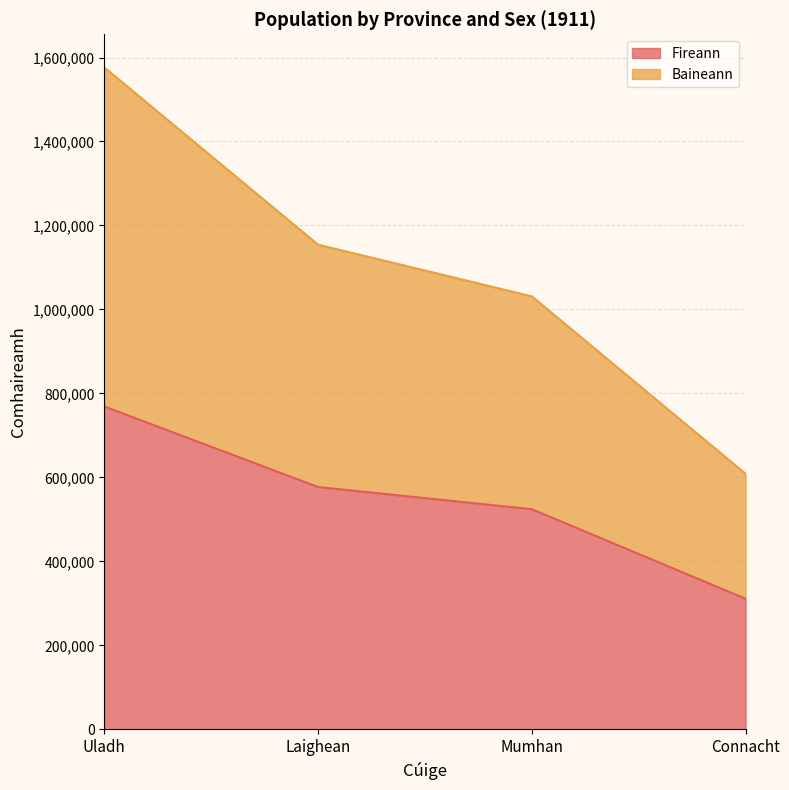

What is the difference between the highest and lowest values at Mumhan?

506835